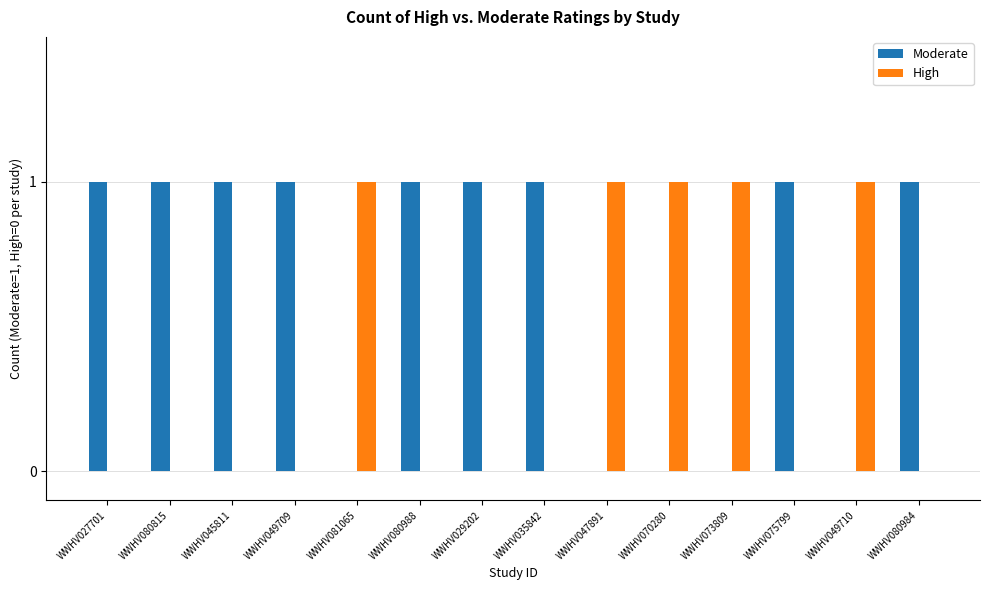

Which series has the largest total across all categories?

Moderate